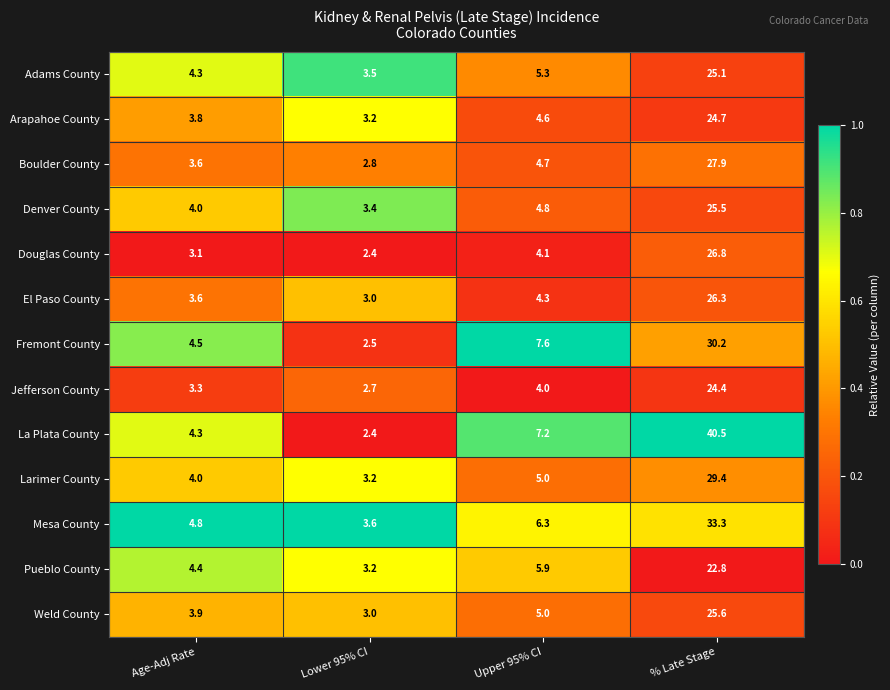

What is the total value across all series at % Late Stage?

362.5